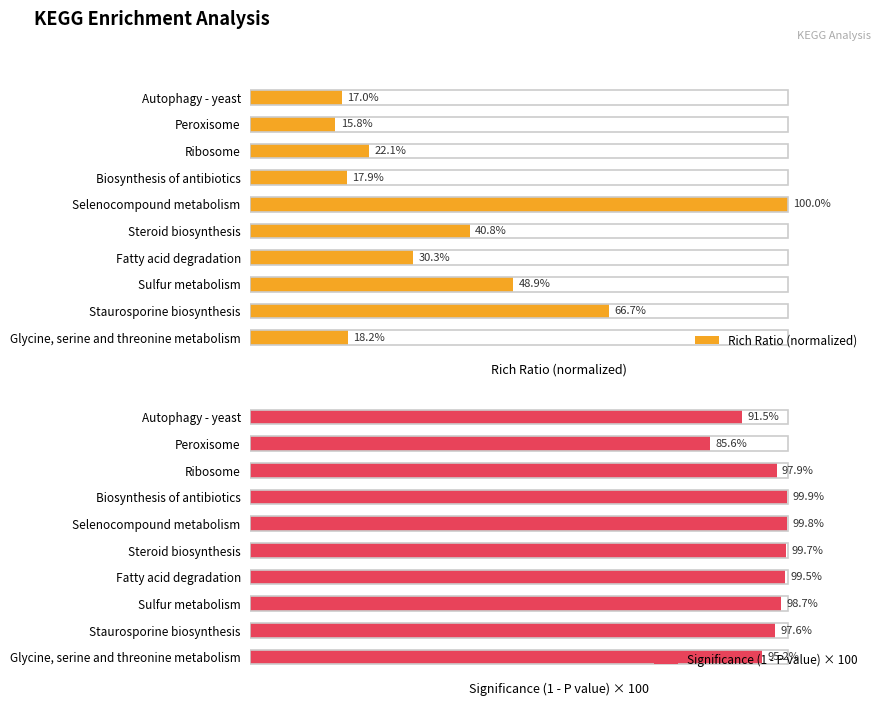

What is the difference between the maximum and second lowest values in the Significance (1 - P value) × 100 series?

8.4